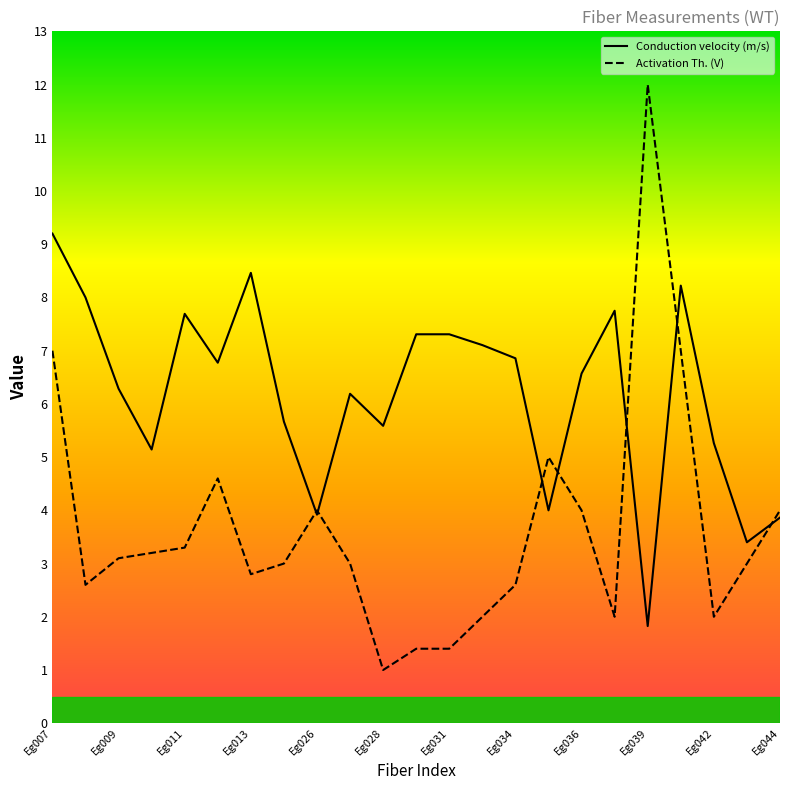

The value of Conduction velocity (m/s) at Eg028 is 3.5. True or false?

False